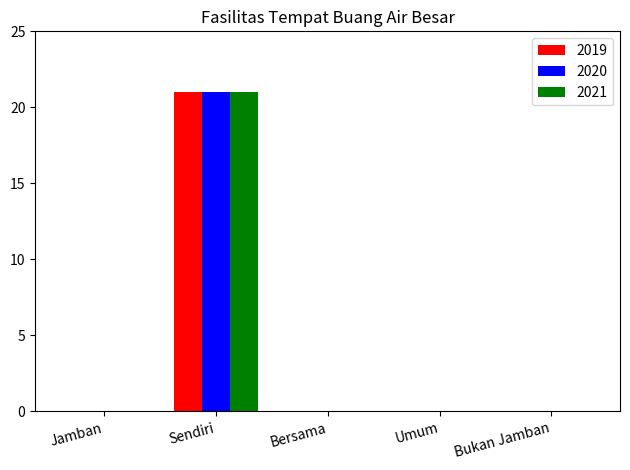

How many groups of bars are there?

5